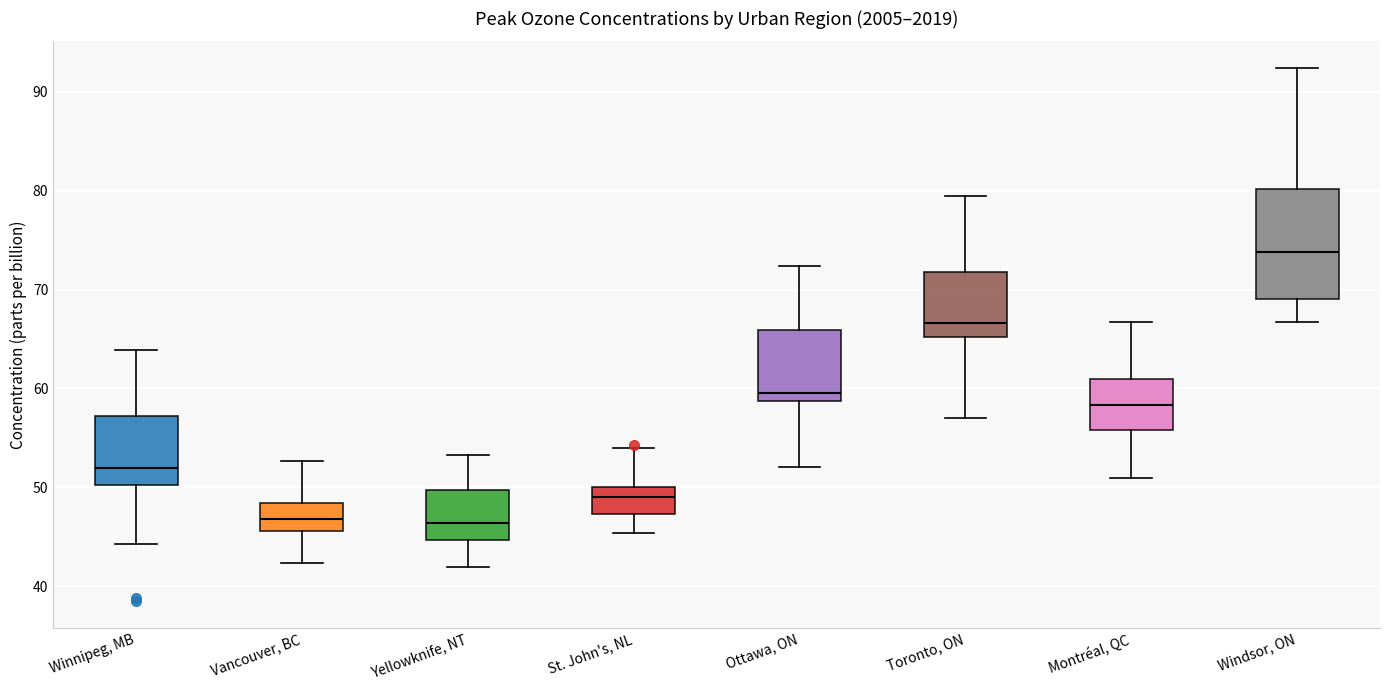

Which box is the tallest, from its lower edge to its upper edge?

Windsor, ON